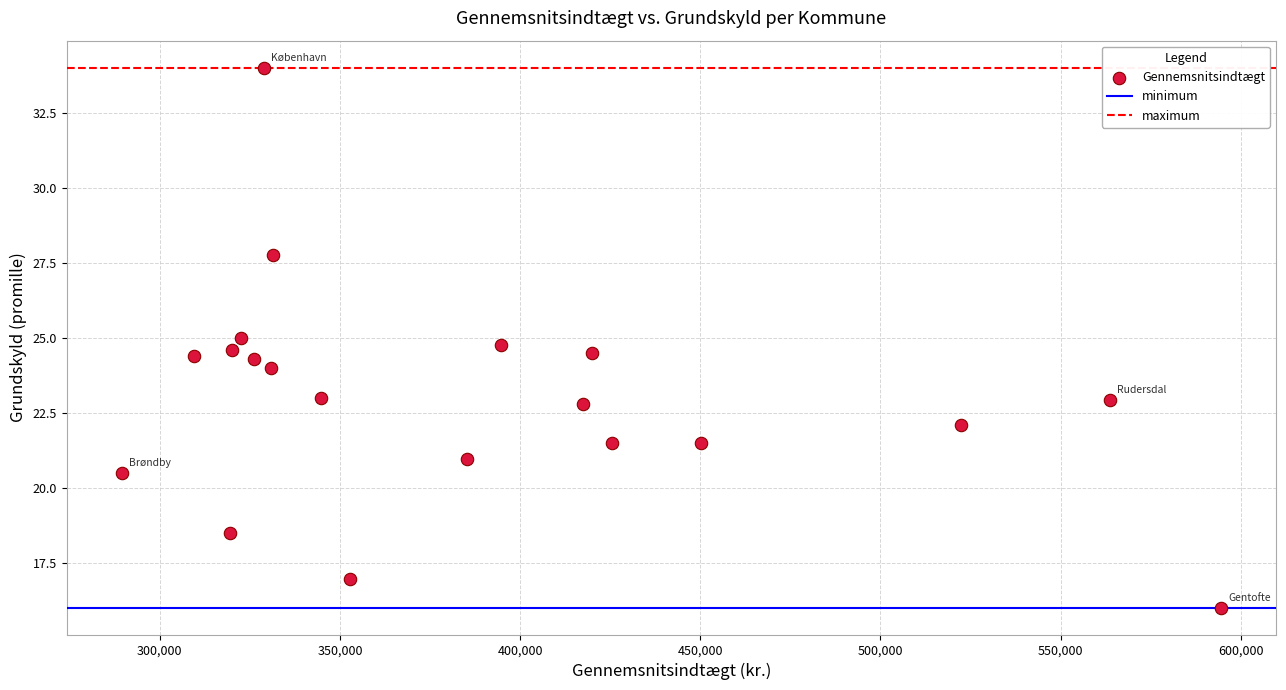

What is the range of X values (max minus min)?

305142.0